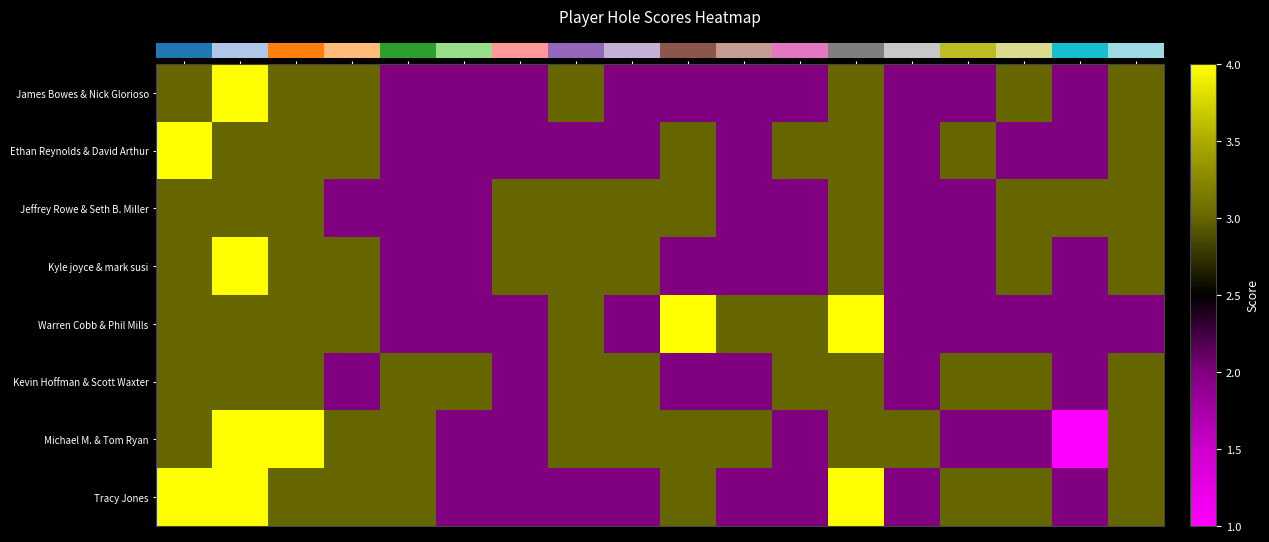

Rank the series by their maximum value, from highest to lowest.

0.0, Ethan Reynolds & David Arthur, Kyle joyce & mark susi, Warren Cobb & Phil Mills, Michael M. & Tom Ryan, Tracy Jones, Jeffrey Rowe & Seth B. Miller, Kevin Hoffman & Scott Waxter